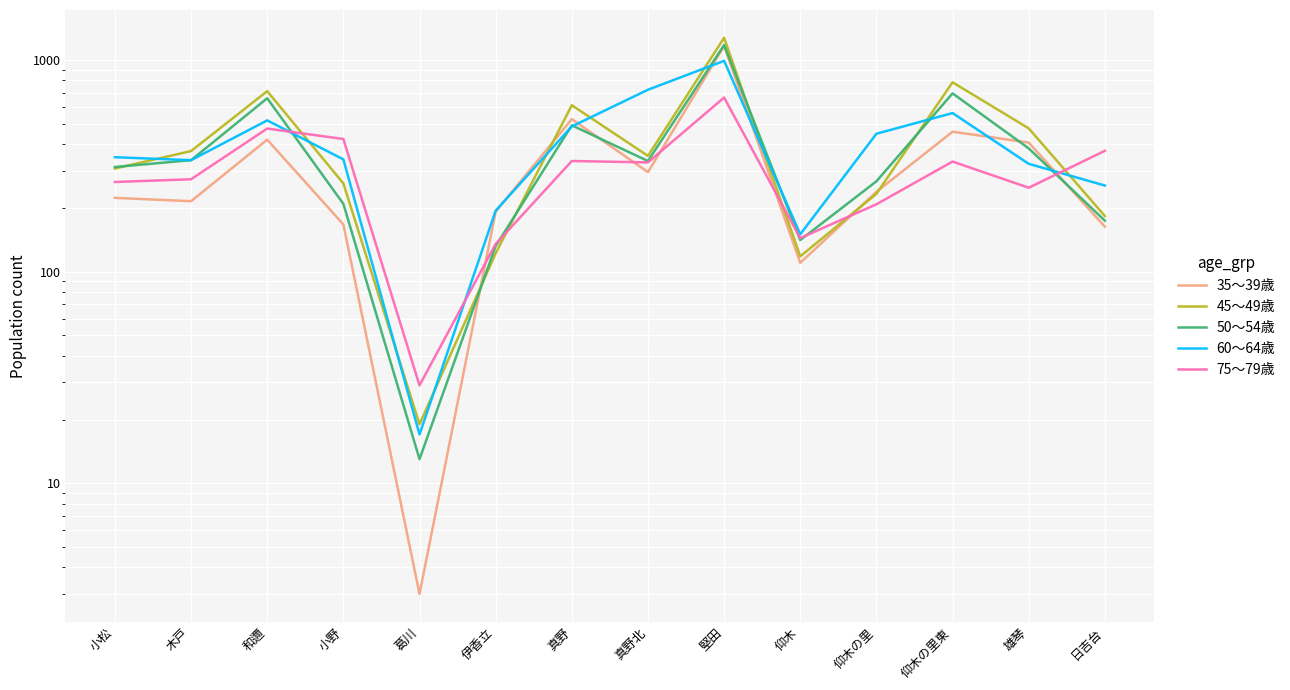

Count the number of categories in the chart.

14